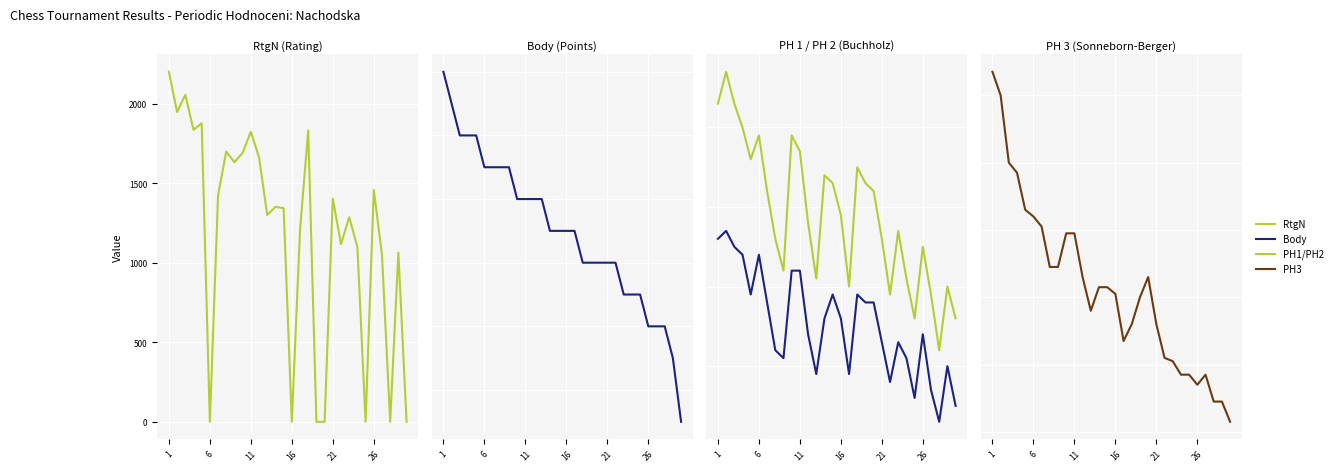

True or false: PH2 and PH1 intersect in this chart.

False